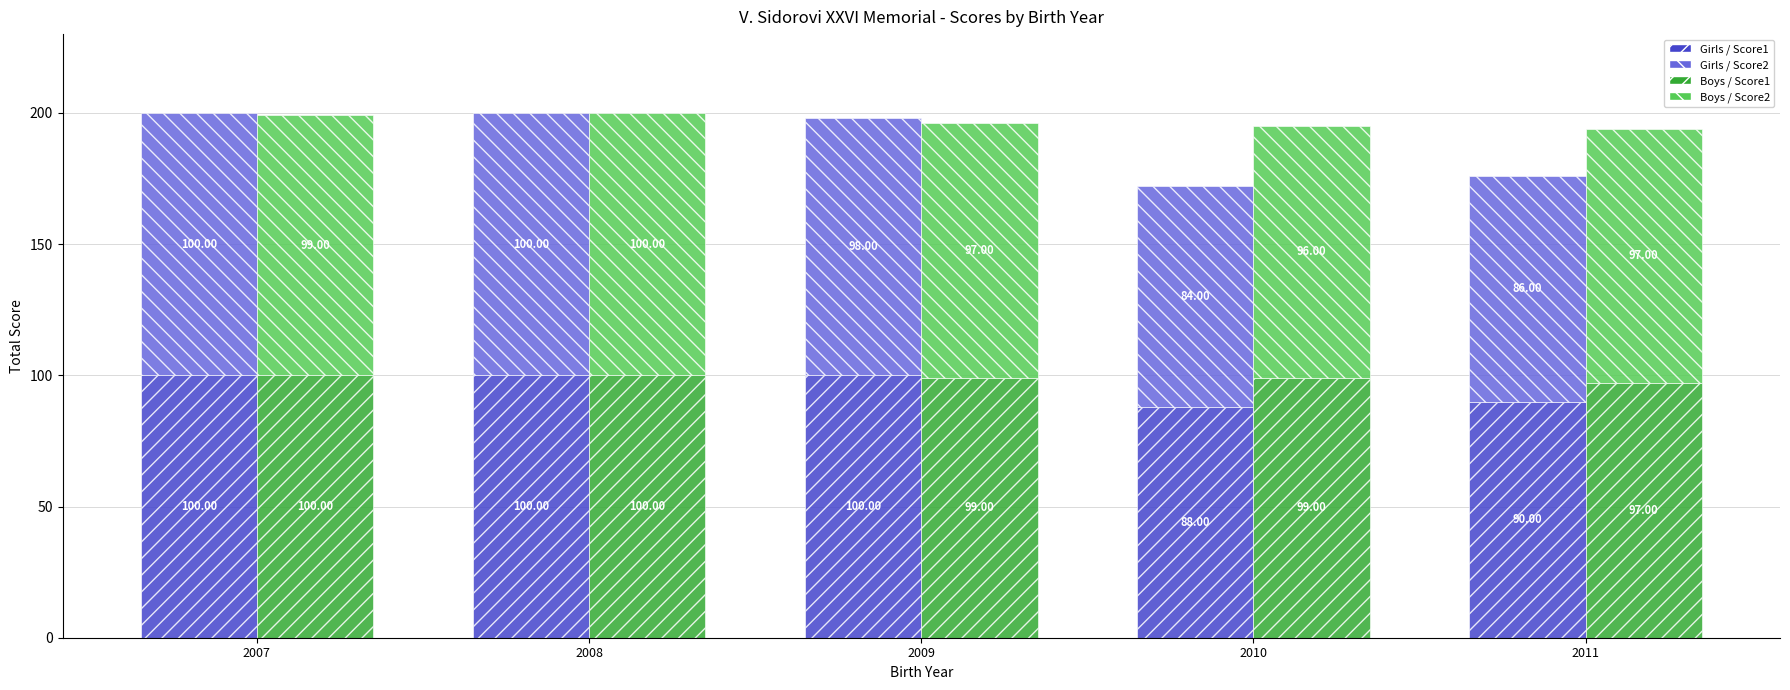

Is it true that Girls Score1 equals 53 at 2011?

False